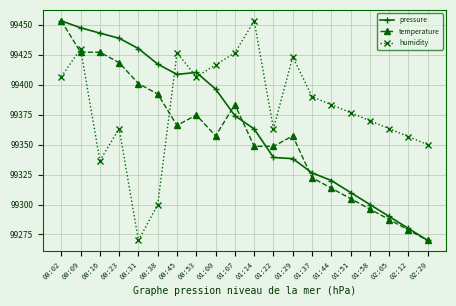

In humidity, how many points are lower than both neighbors (excluding endpoints)?

4